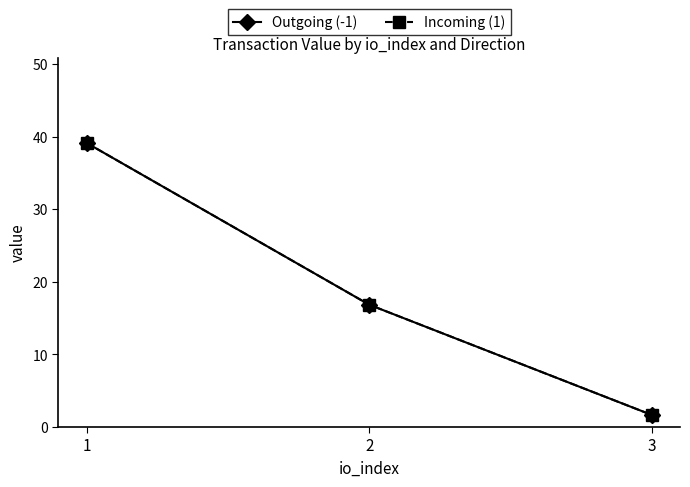

Reading left to right, list all the values displayed in this chart.

Outgoing (-1): 1=39.1	2=16.8	3=1.7
Incoming (1): 1=39.1	2=16.8	3=1.7